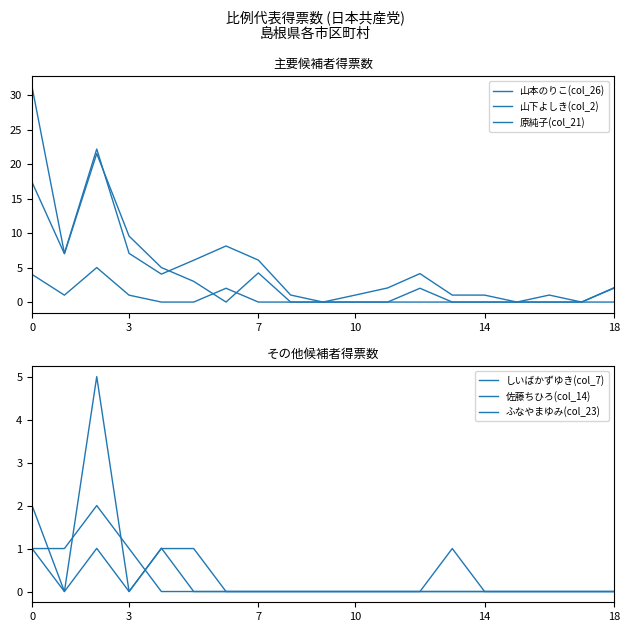

Which series ends up on top after the final intersection of 原純子(col_21) and しいばかずゆき(col_7)?

原純子(col_21)